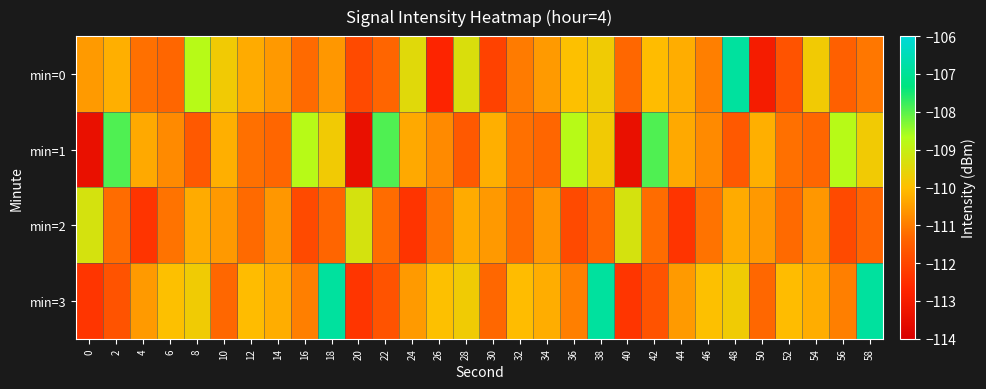

What is the minimum value shown in the chart?

-113.4